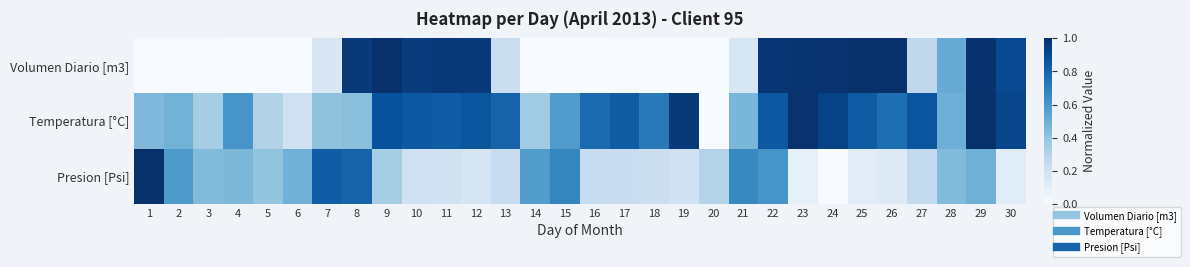

Which series changed the most between 7 and 9?

Volumen Diario [m3]